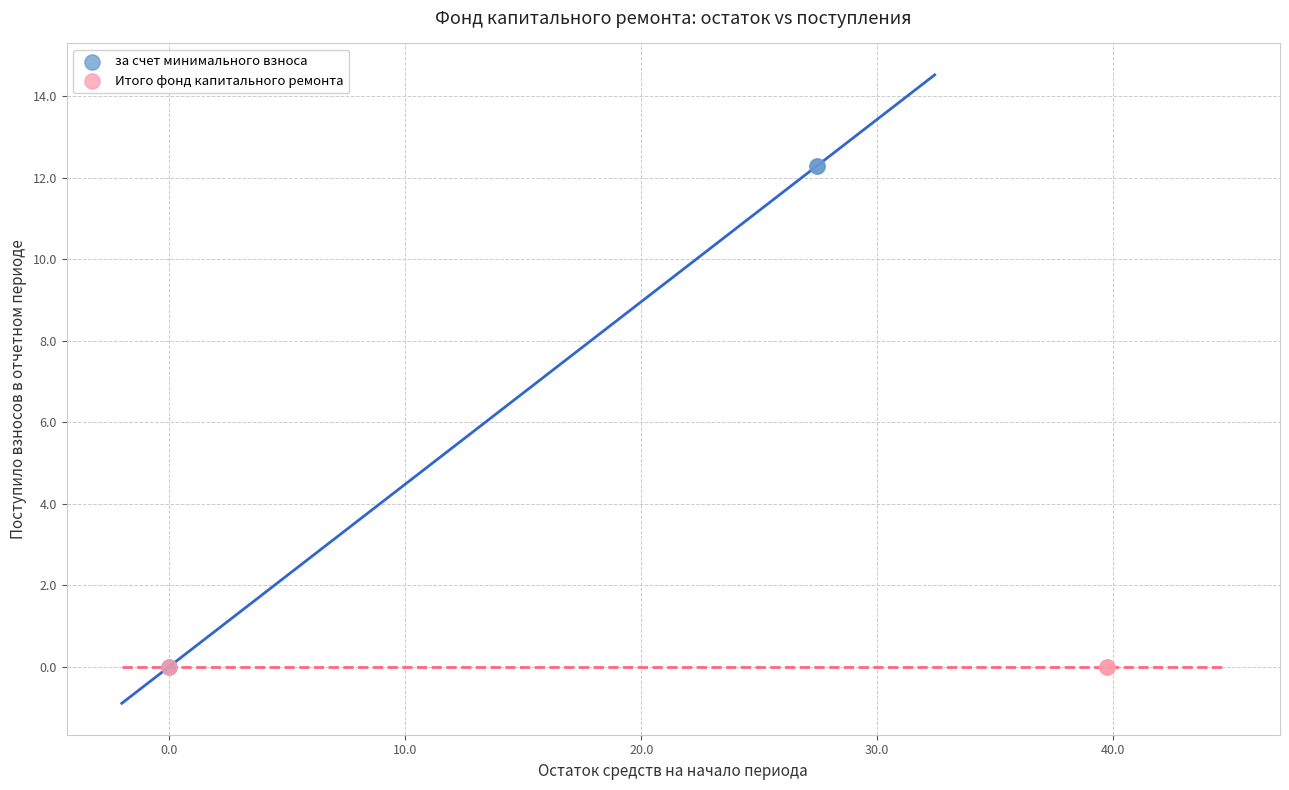

Which series reaches the maximum Y coordinate?

за счет минимального взноса